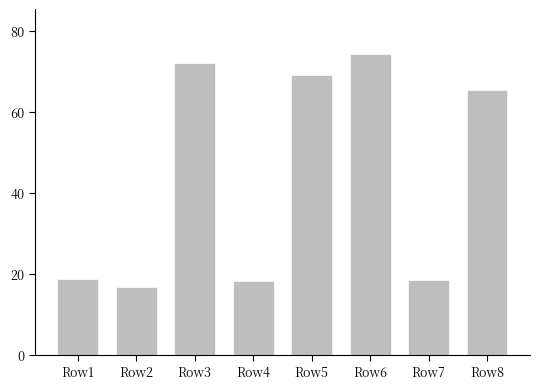

What is the ratio of the value at Row8 to the value at Row1?

3.5